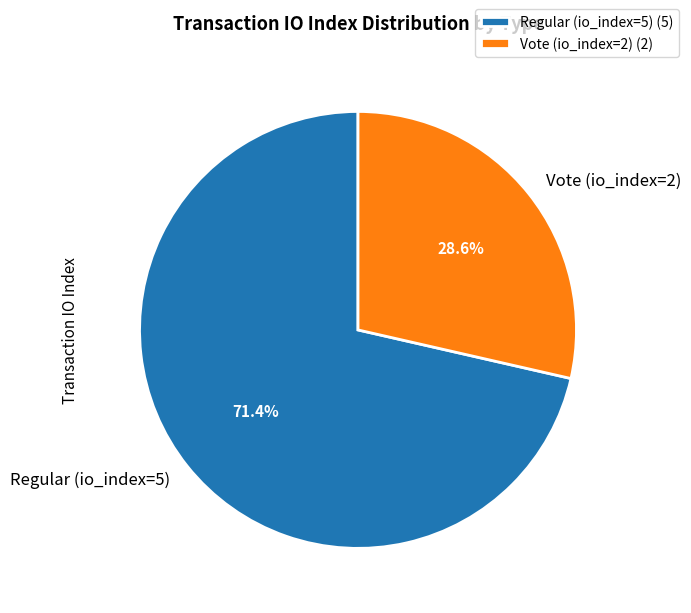

To the nearest percent, what percentage of the pie is Regular (io_index=5)?

71%